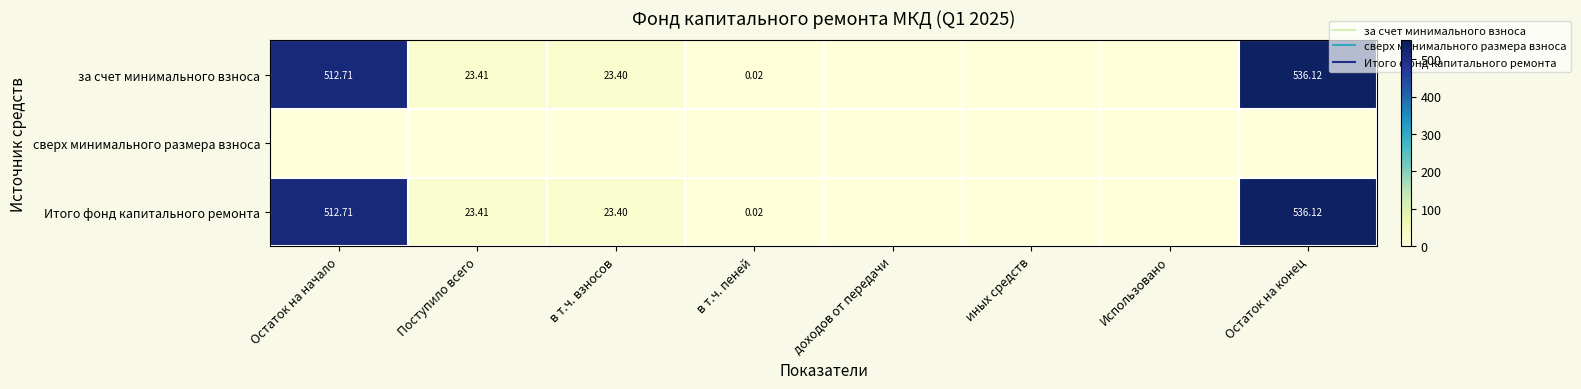

Which category has the lowest value in the Итого фонд капитального ремонта series?

доходов от передачи